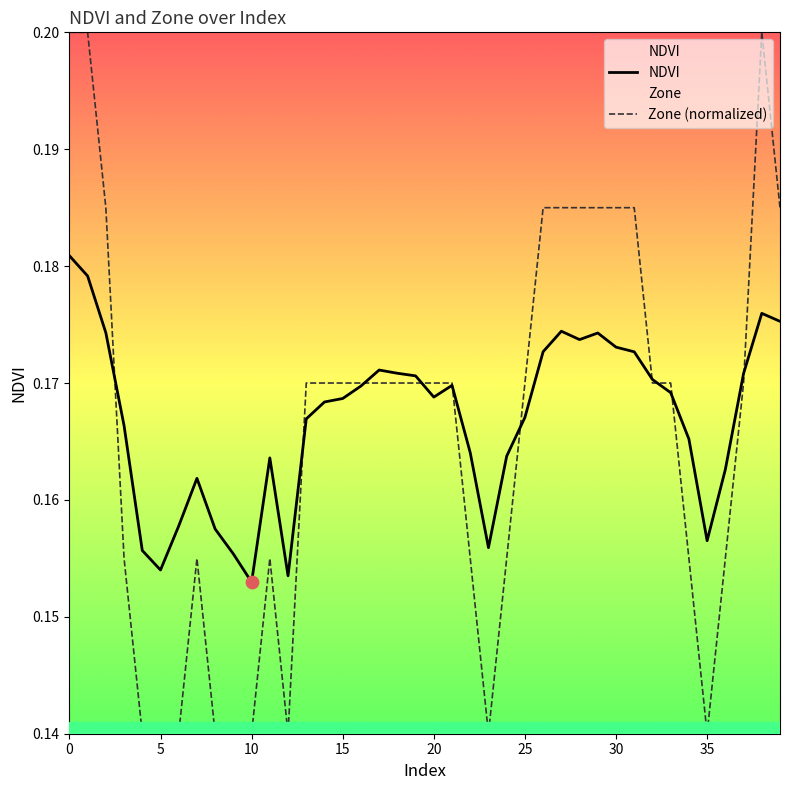

Which series contains the highest Y value?

Zone (normalized)